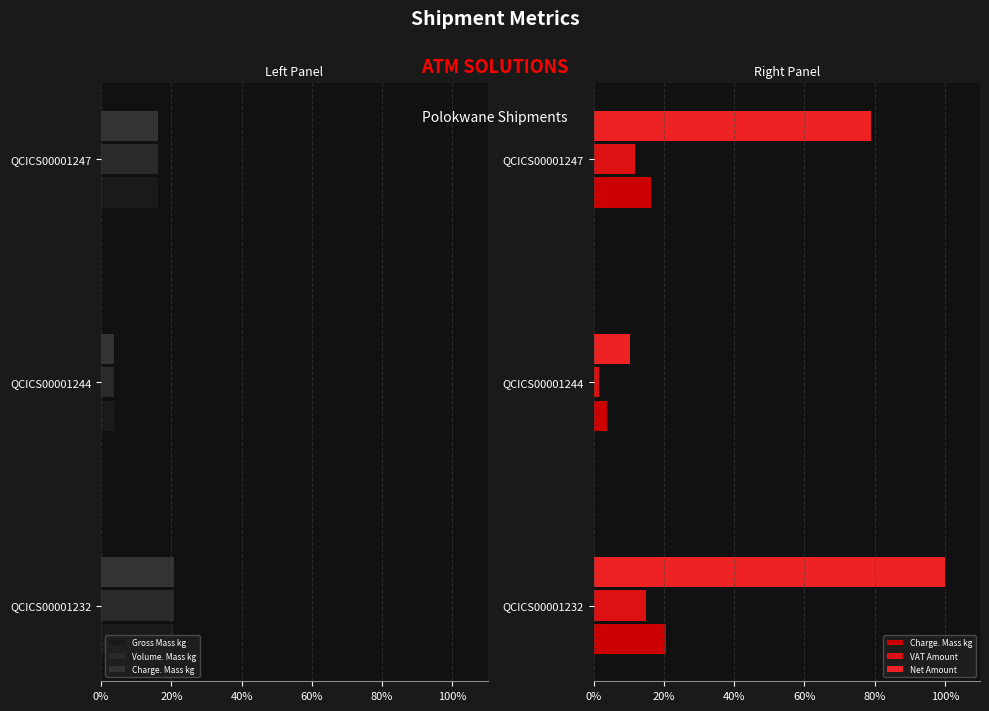

What is the spread (max minus min) of values at QCICS00001247?

95.3